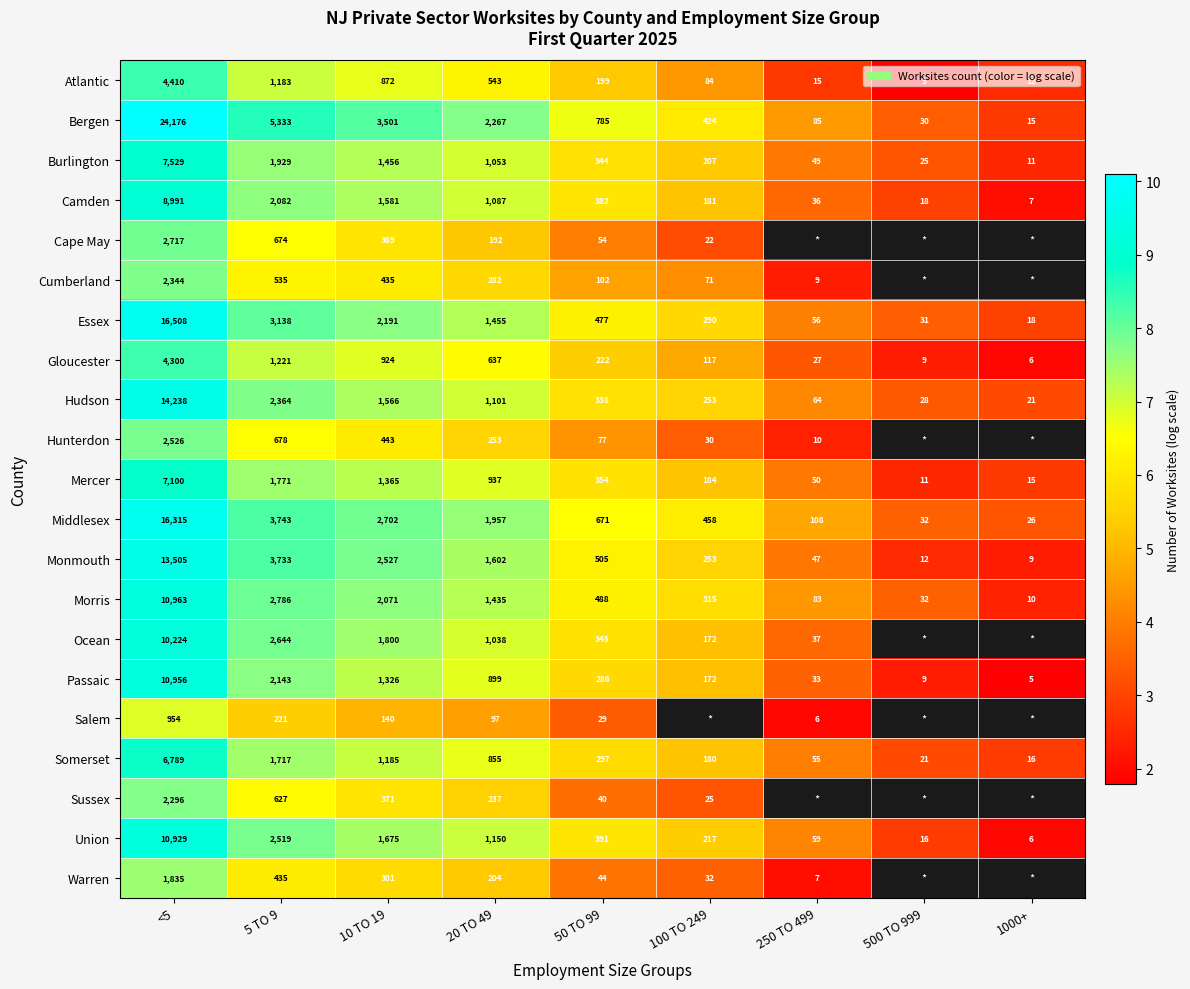

At which category does the chart reach its peak across all series?

<5